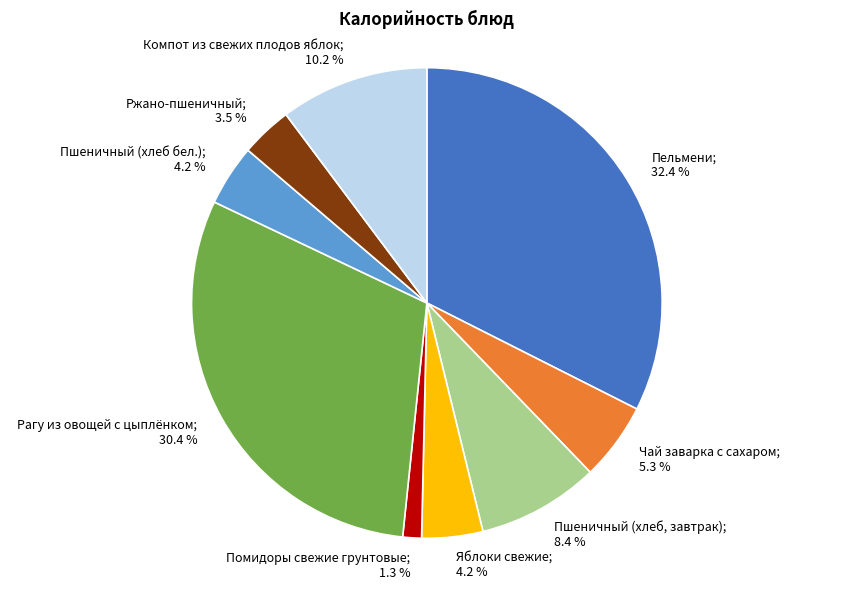

Does any single category account for the majority?

No